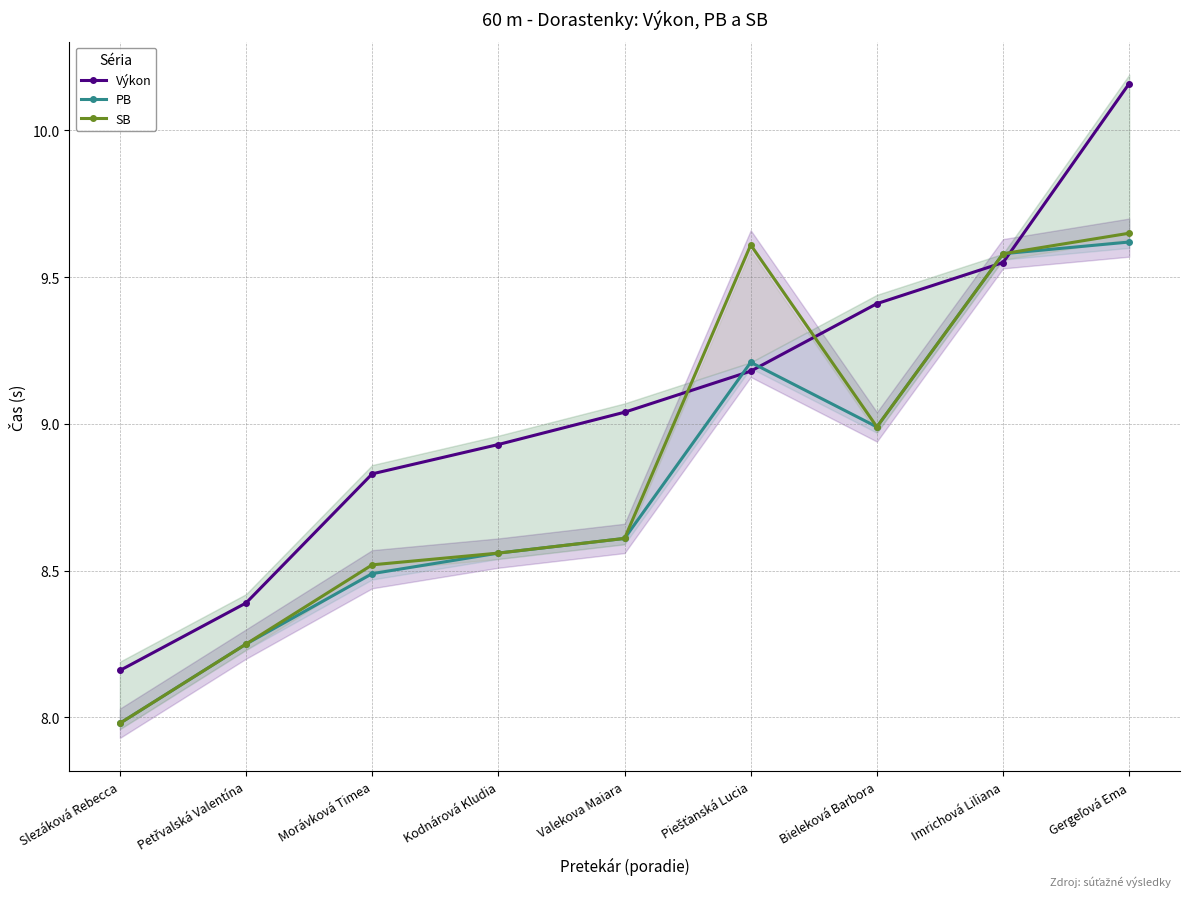

What is the sum of all Výkon values?

81.7